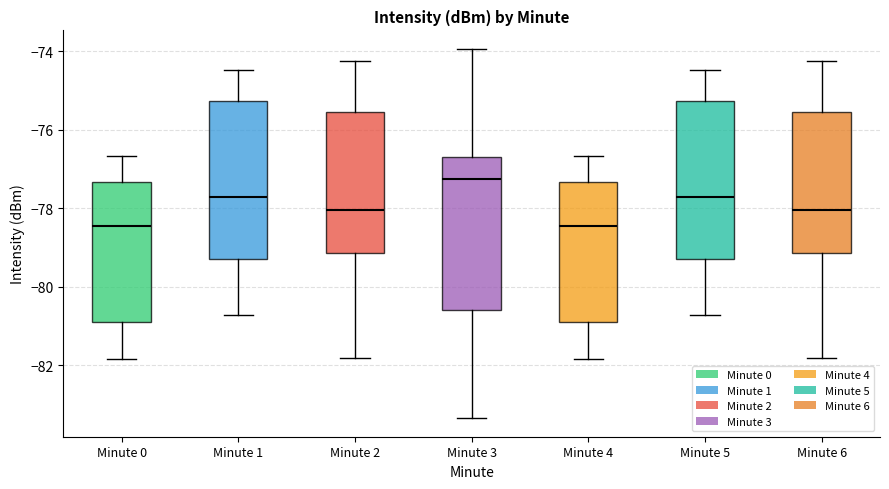

Reading left to right, read every box against the y-axis: the position of its median line, the range the box covers, and the ends of its whiskers. The values are not printed on the chart, so give them approximately, as read against the axis.

Minute 0: median -78.4, box -80.8 to -77.4, whiskers -81.8 to -76.6
Minute 1: median -77.8, box -79.4 to -75.2, whiskers -80.8 to -74.4
Minute 2: median -78.0, box -79.2 to -75.6, whiskers -81.8 to -74.2
Minute 3: median -77.2, box -80.6 to -76.6, whiskers -83.4 to -74.0
Minute 4: median -78.4, box -80.8 to -77.4, whiskers -81.8 to -76.6
Minute 5: median -77.8, box -79.4 to -75.2, whiskers -80.8 to -74.4
Minute 6: median -78.0, box -79.2 to -75.6, whiskers -81.8 to -74.2